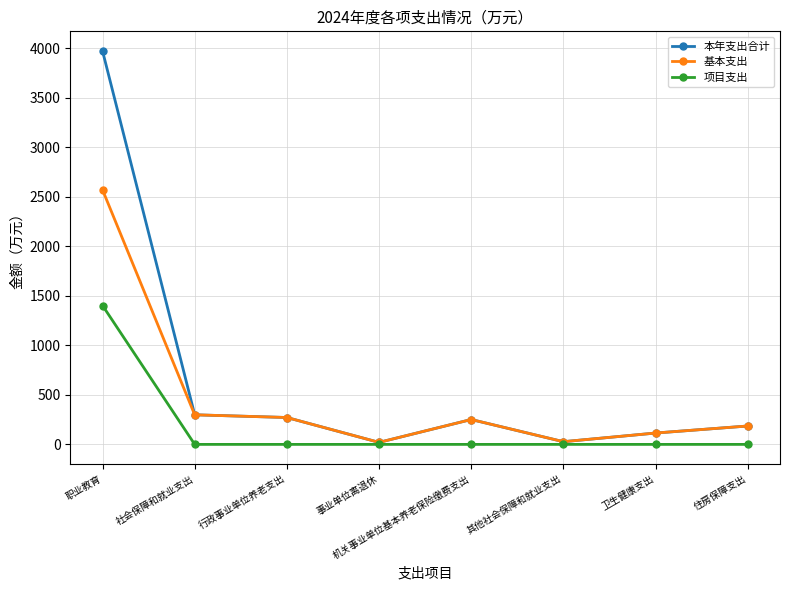

What is the difference between the highest and lowest values at 行政事业单位养老支出?

271.5